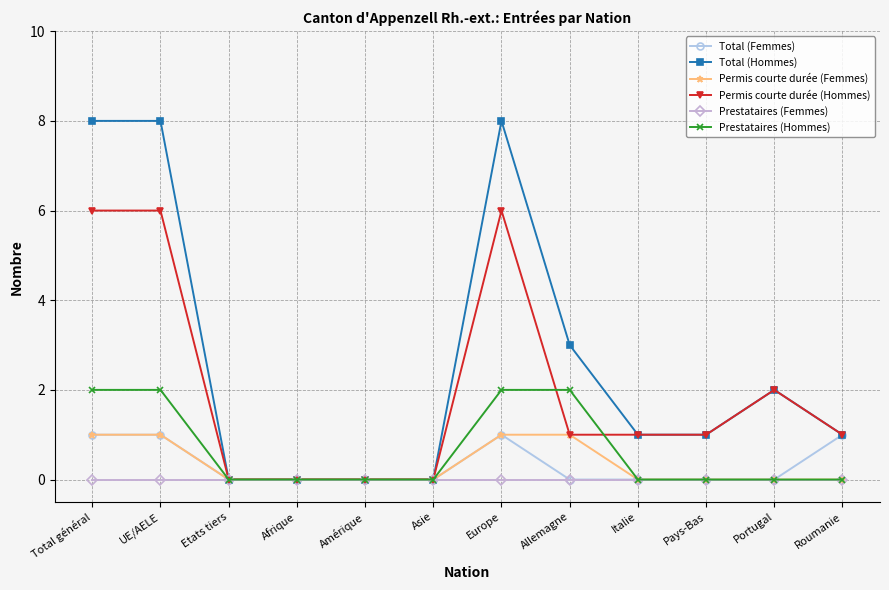

What are all the series names shown in the legend?

Total (Femmes), Total (Hommes), Permis courte durée (Femmes), Permis courte durée (Hommes), Prestataires (Femmes), Prestataires (Hommes)